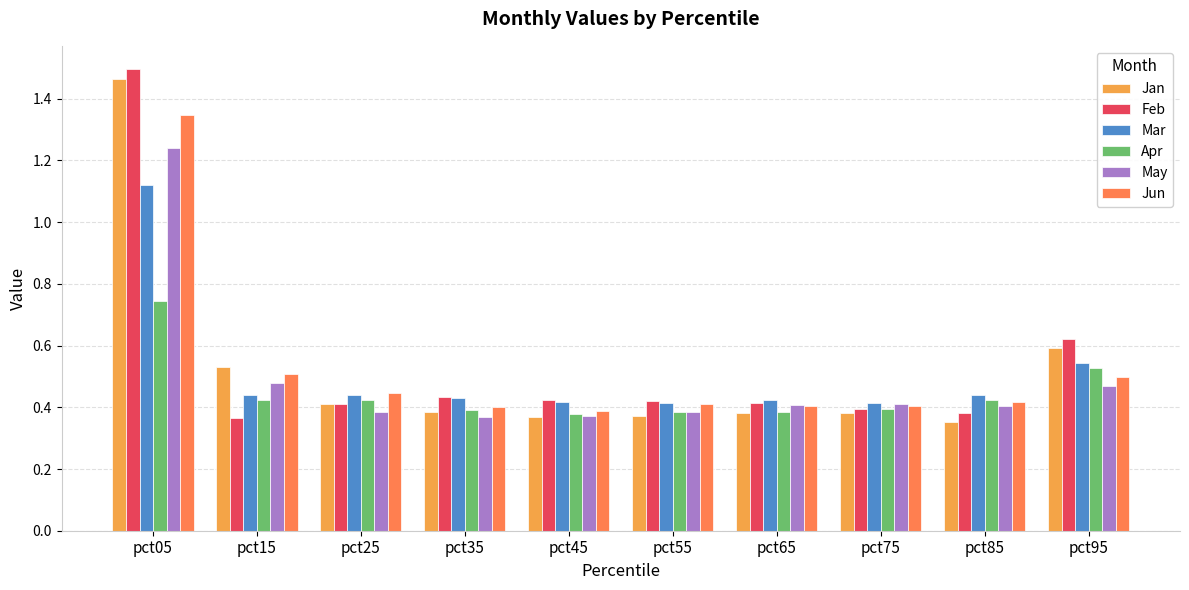

Are the bars horizontal?

No